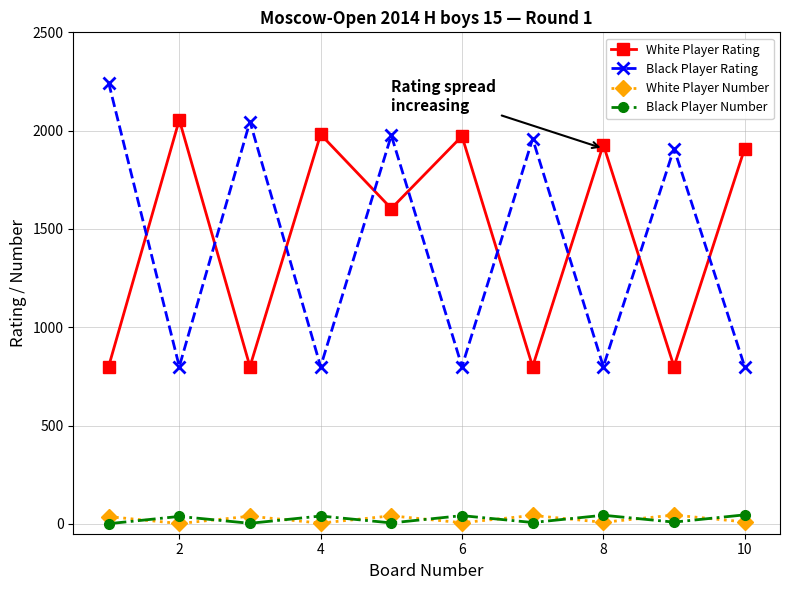

What is the value of the Black Player Rating point at the 7th from the left?

1959